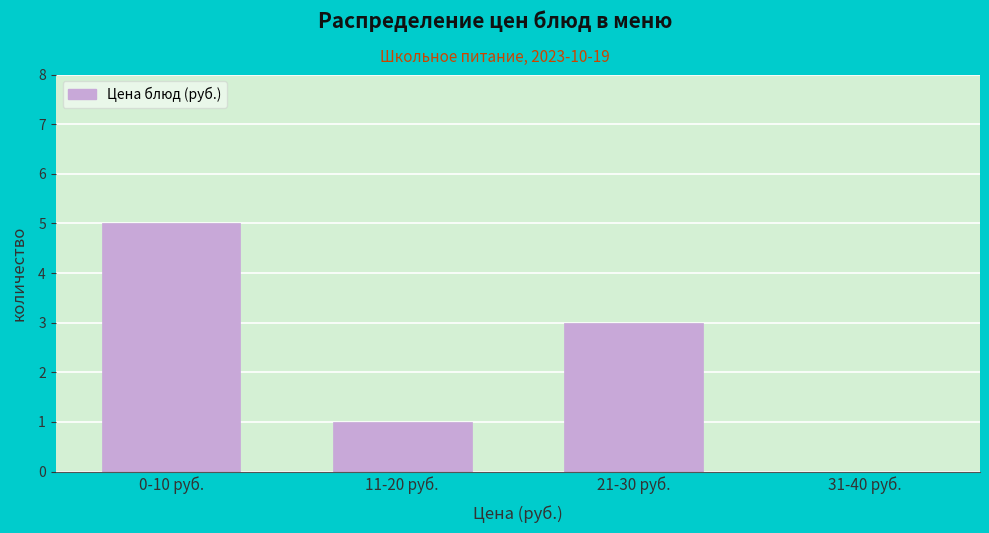

Reading left to right, what are all the values shown in this chart?

0-10 руб.=5	11-20 руб.=1	21-30 руб.=3	31-40 руб.=0